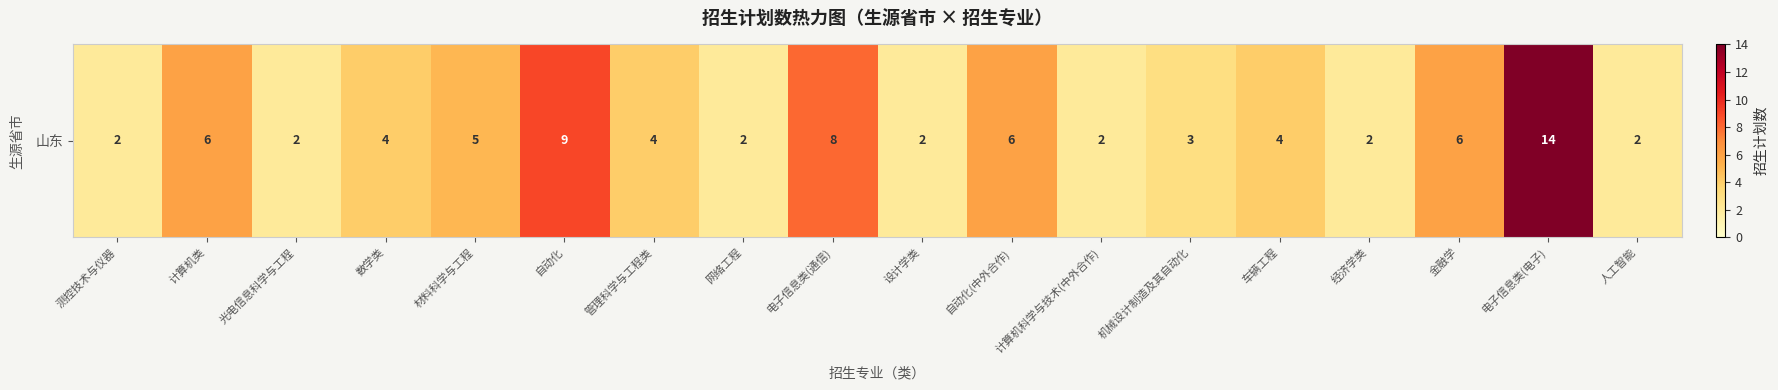

Which label corresponds to the largest value in the chart?

电子信息类(电子)